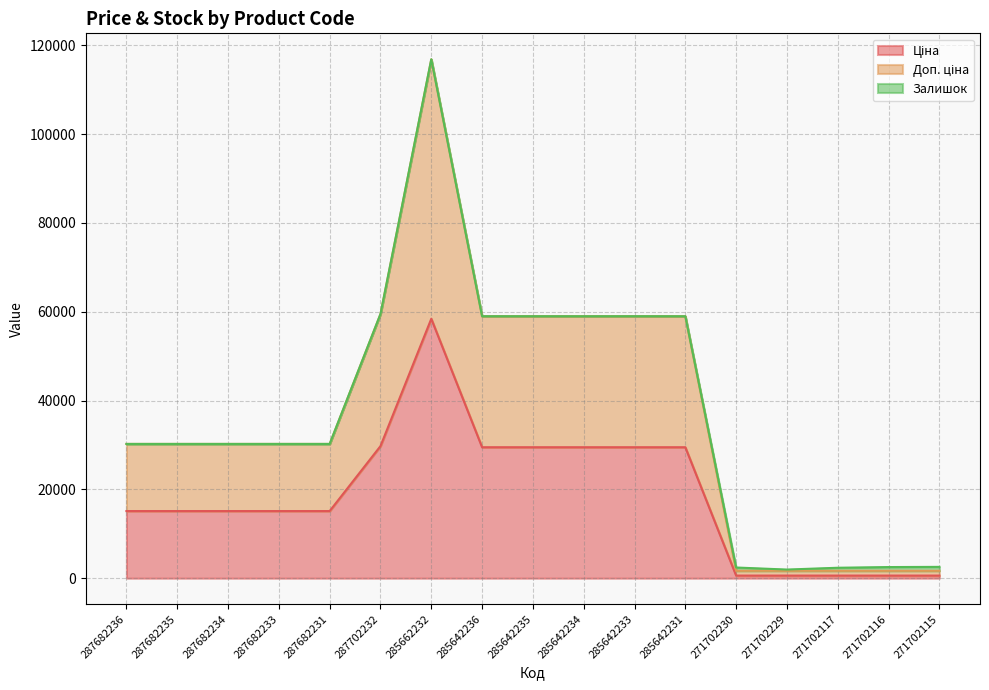

How many lines are shown in the chart?

3